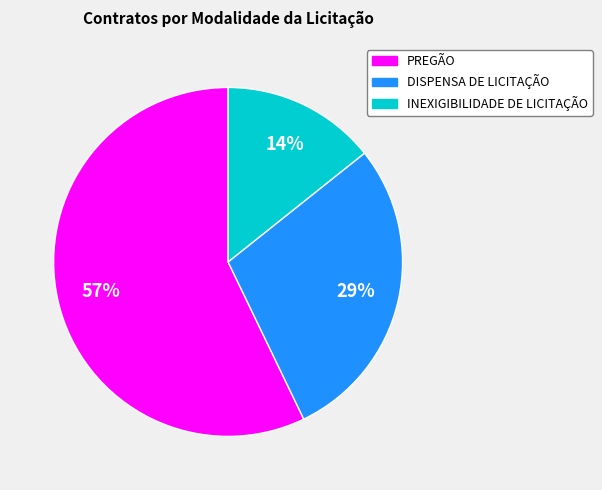

To the nearest percent, what is the average slice percentage?

33%